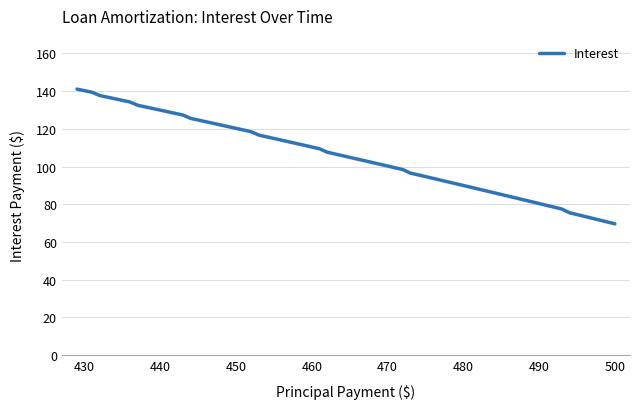

What is the minimum value shown in the chart?

69.7